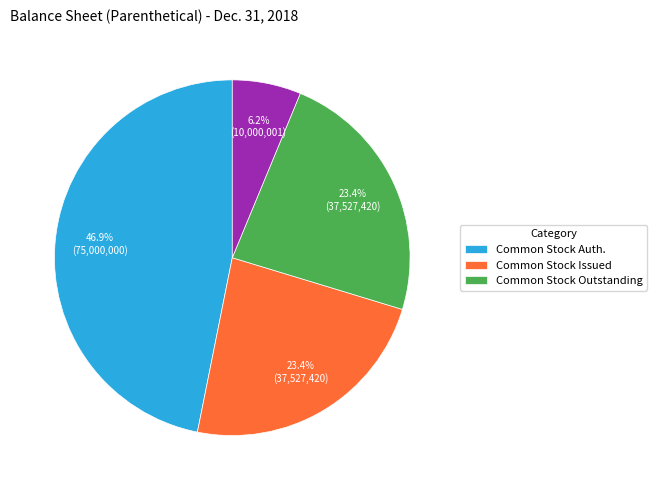

Is there a majority slice in this chart?

No